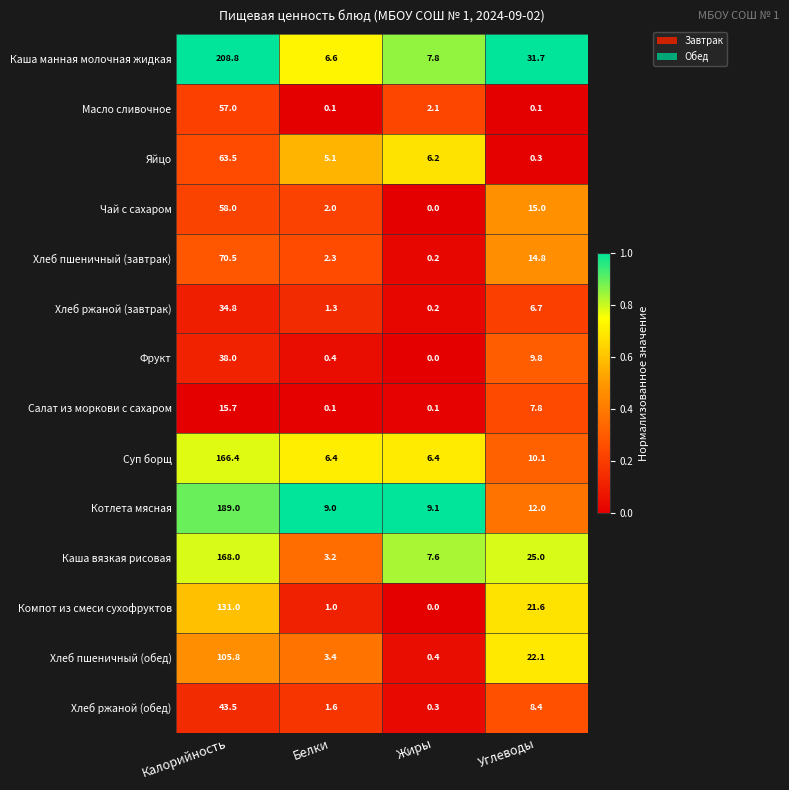

At which category is the sum across all series the highest?

Калорийность